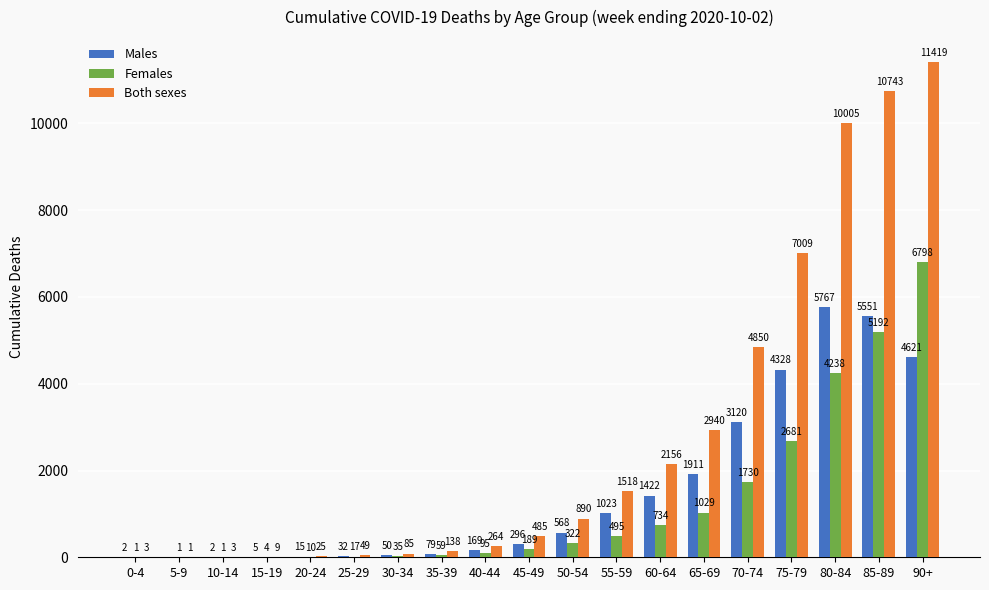

What is the total value across all series at 60-64?

4312